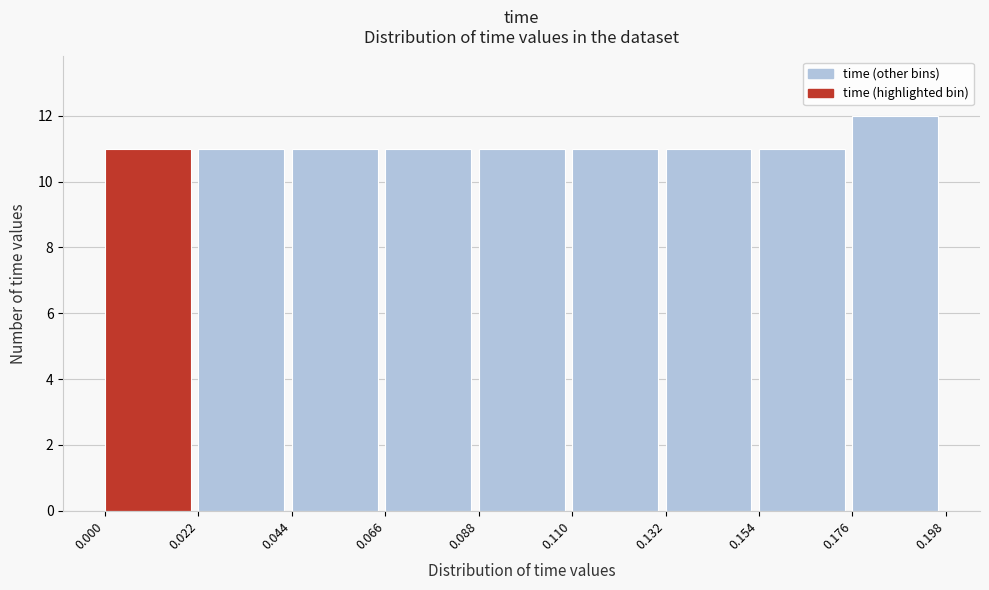

Reading left to right, list every bar in this chart as the range it spans on the x-axis followed by its height. The values are not printed on the chart, so give them approximately, as read against the axis.

0.000 to 0.022: 11
0.022 to 0.044: 11
0.044 to 0.066: 11
0.066 to 0.088: 11
0.088 to 0.110: 11
0.110 to 0.132: 11
0.132 to 0.154: 11
0.154 to 0.176: 11
0.176 to 0.198: 12